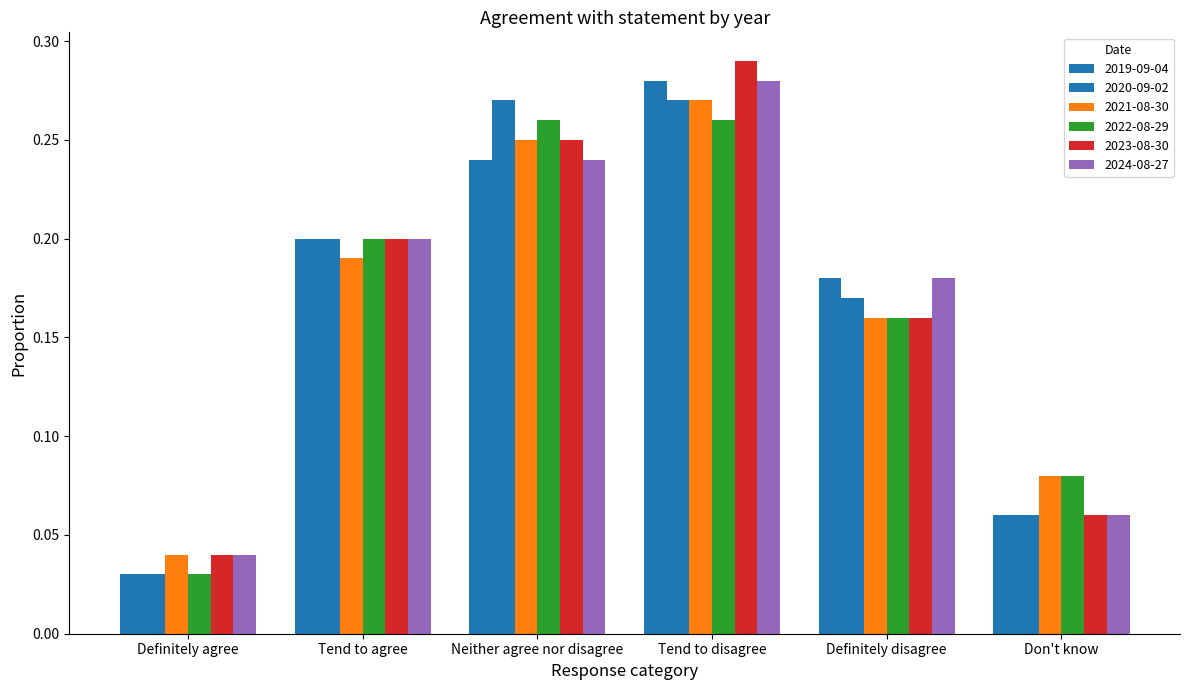

How many groups of bars are there?

6